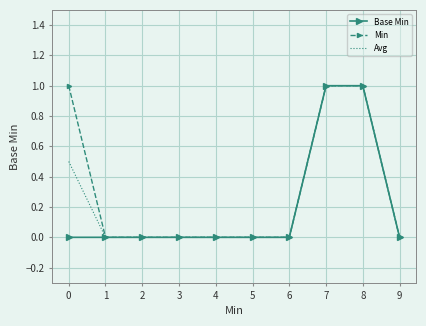

List the series in order of their overall mean, lowest first.

Base Min, Avg, Min